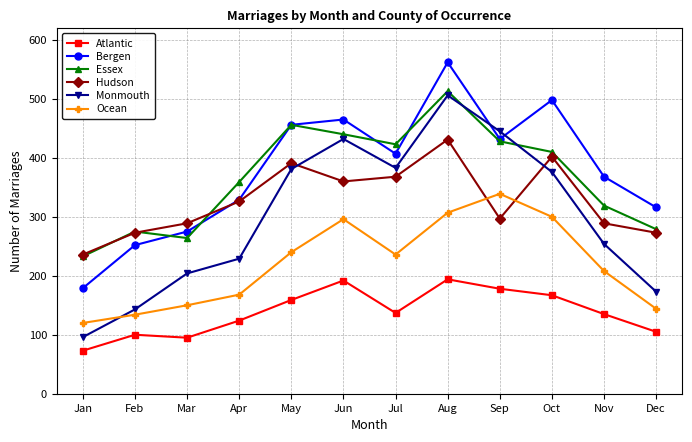

How many interior local peaks does the Monmouth series have?

2